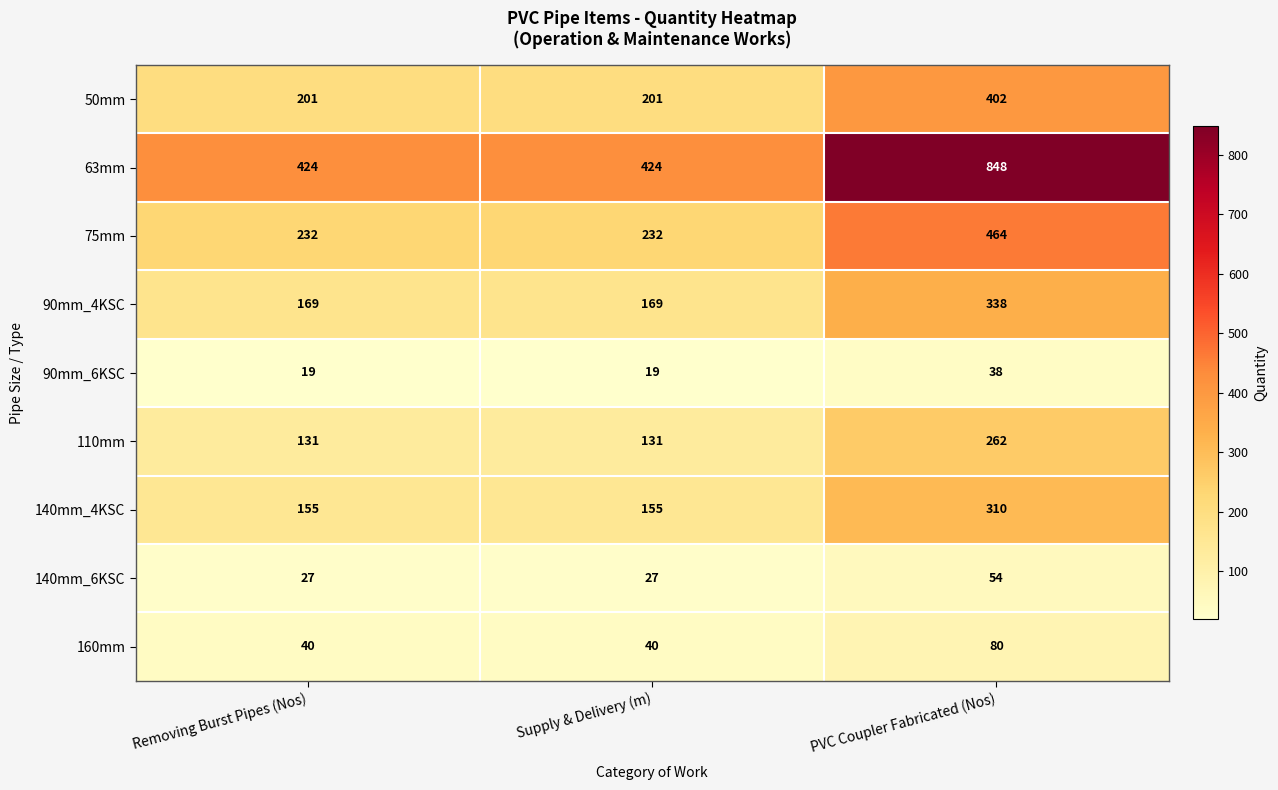

What is the approximate value of 75mm at Supply & Delivery (m)?

232